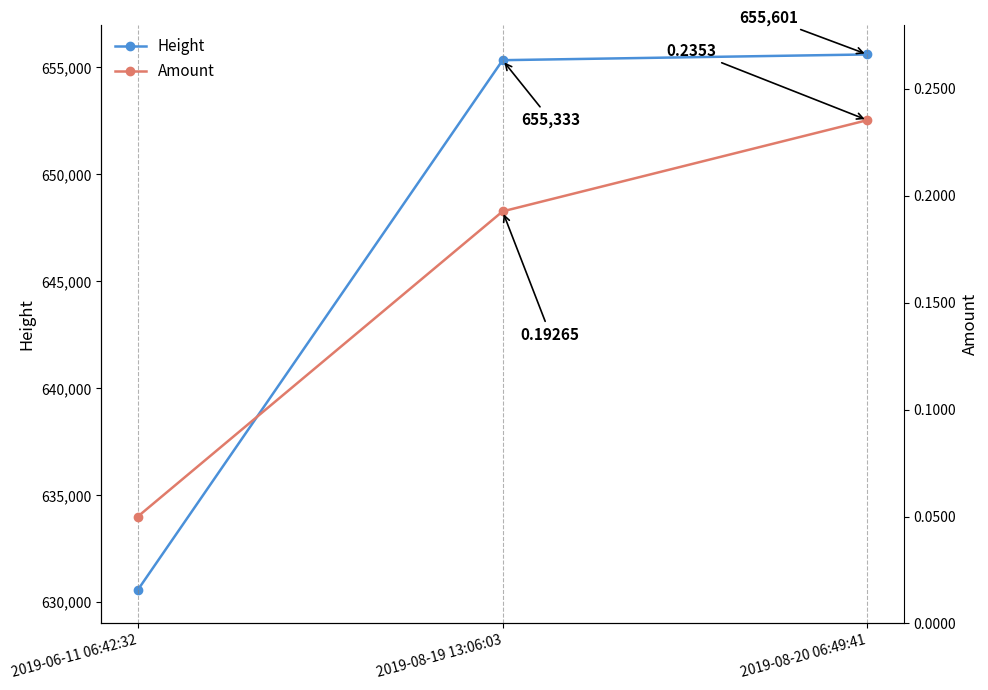

What is the spread (max minus min) of values at 2019-08-20 06:49:41?

655600.8